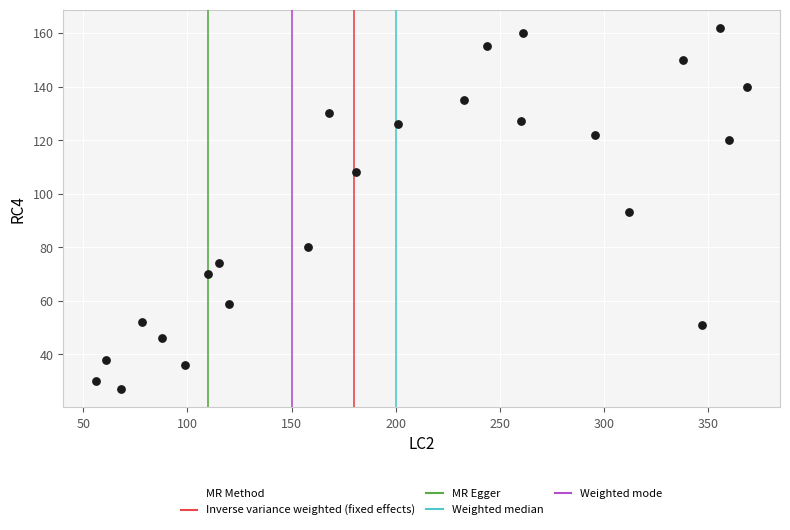

What is the range of Y values (max minus min)?

135